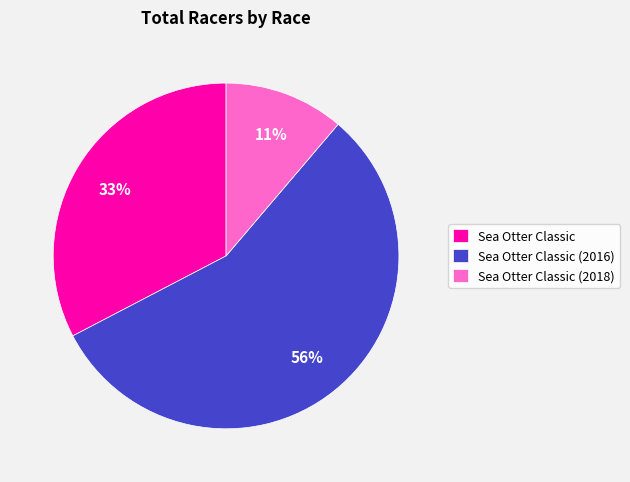

How many segments does this pie chart have?

3